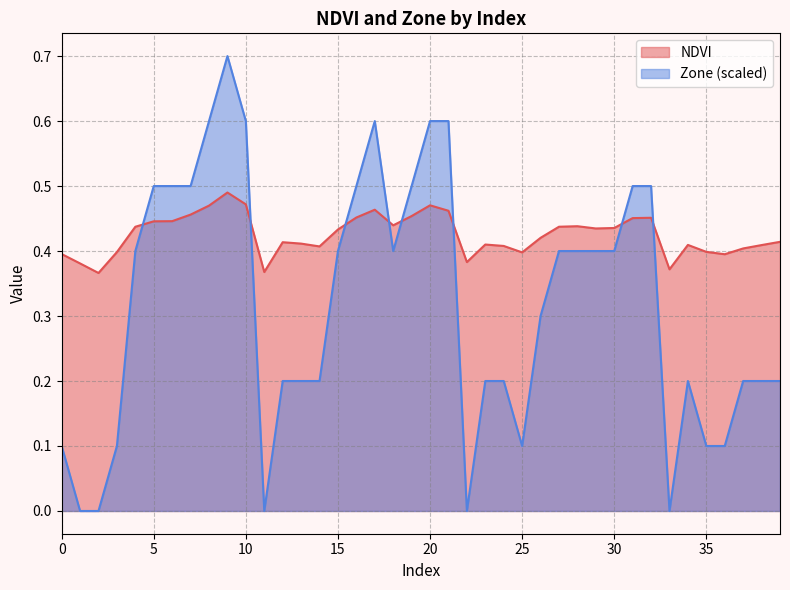

Which has a higher value, 11 or 9?

9